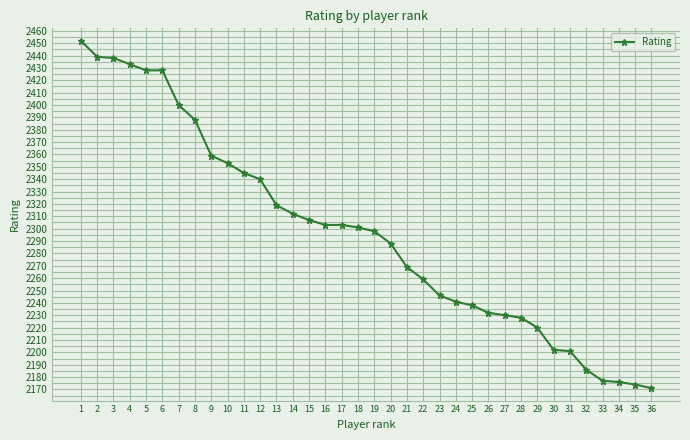

What is the minimum value shown in the chart?

2171